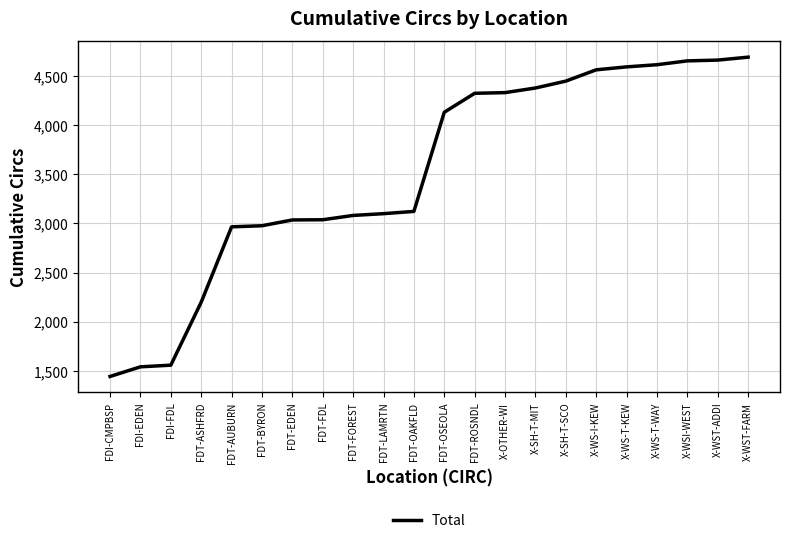

True or false: the data shows 654 at FDT-BYRON.

False